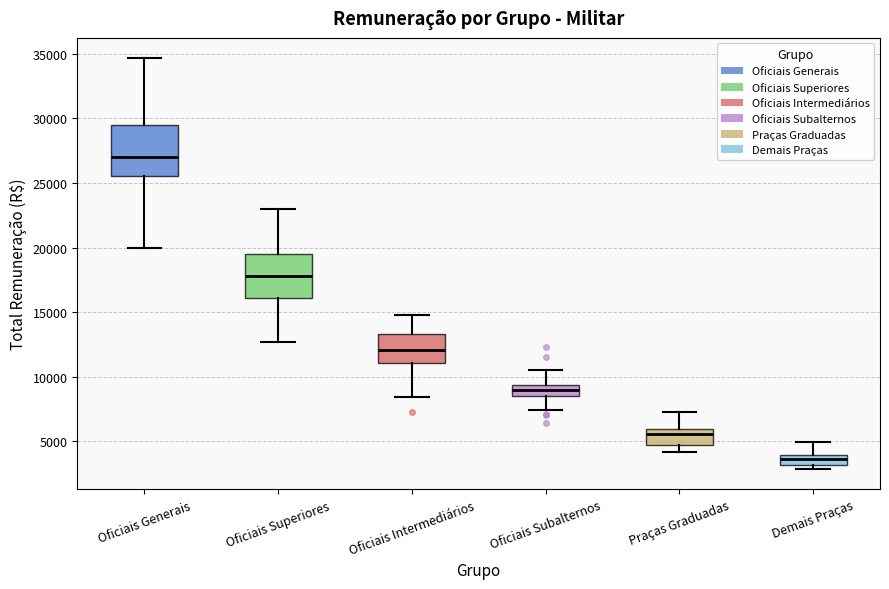

Where does the median line of the box for Oficiais Intermediários sit on the y-axis? The values are not printed on the chart, so give them approximately, as read against the axis.

12000